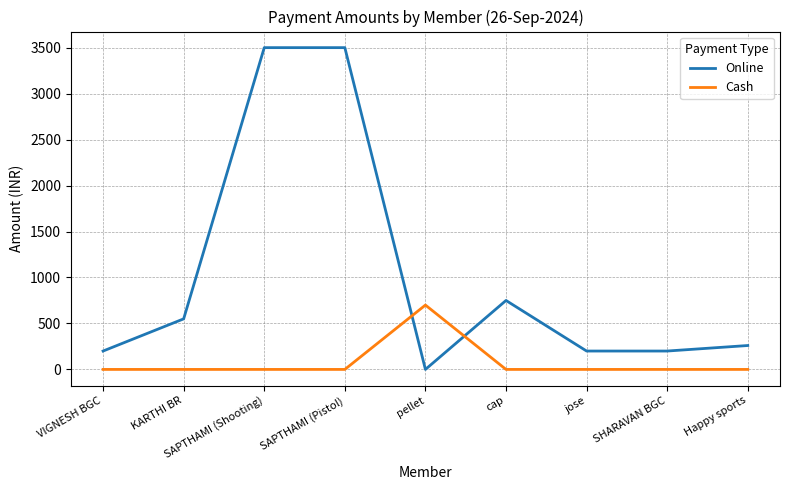

Between KARTHI BR and SAPTHAMI (Shooting), which series saw the biggest shift?

Online